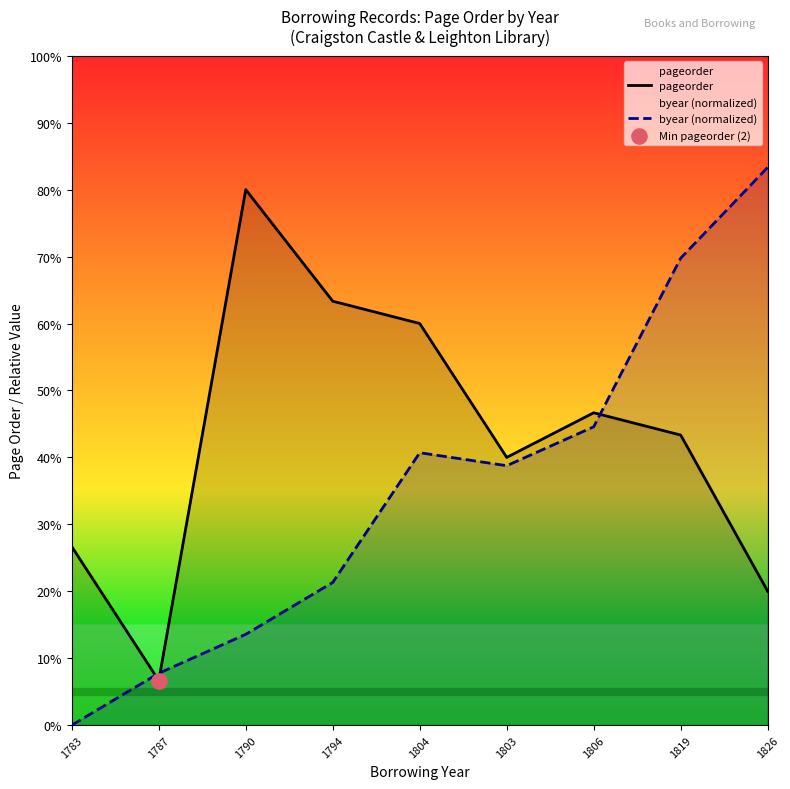

Which series has the largest total across all categories?

pageorder